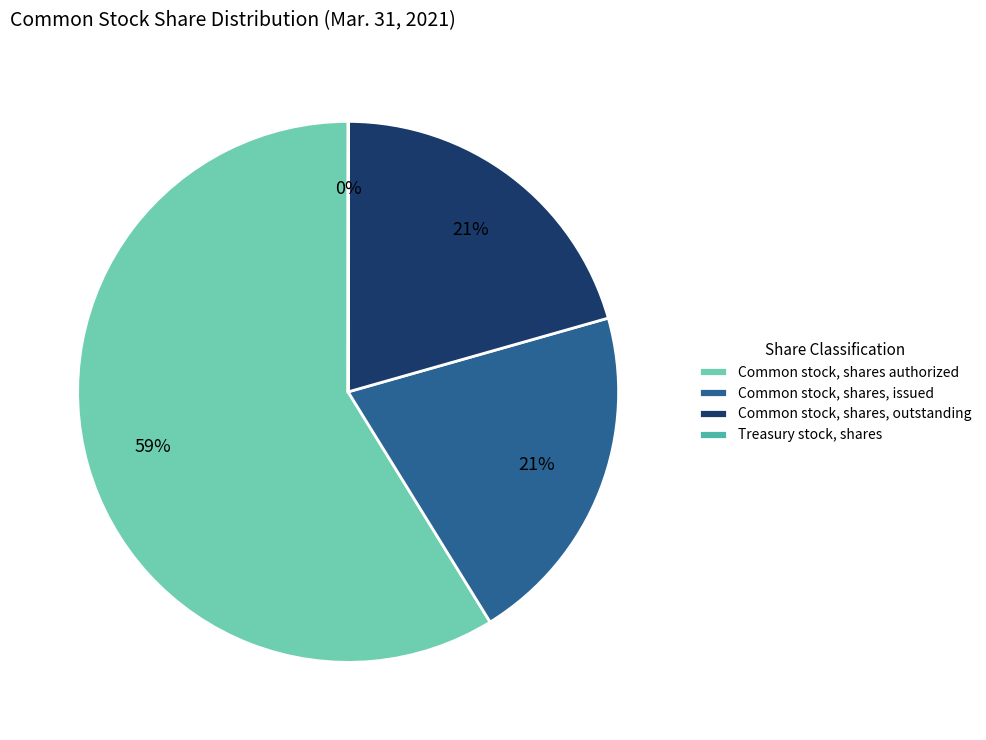

What is the largest slice in the pie chart?

Common stock, shares authorized